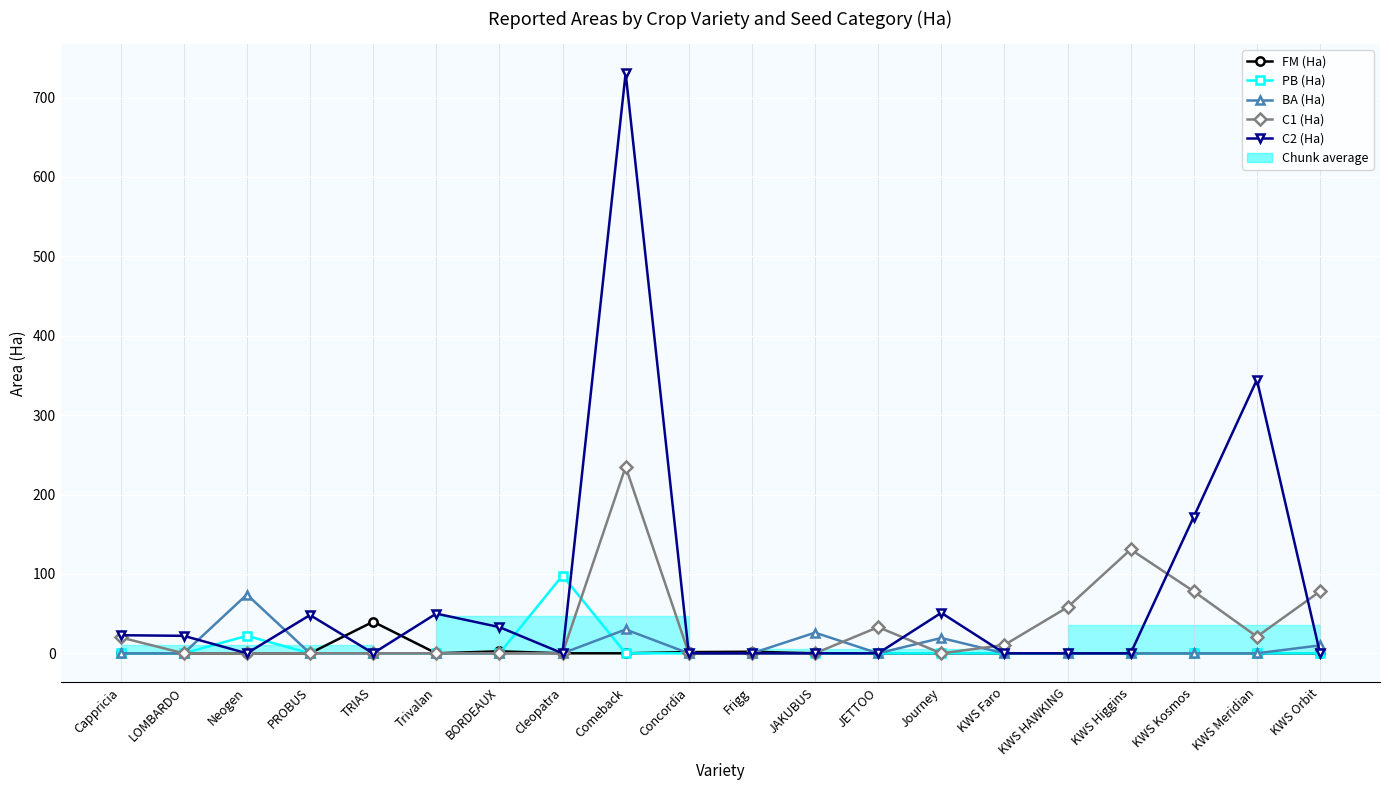

At which category does the chart reach its peak across all series?

Comeback